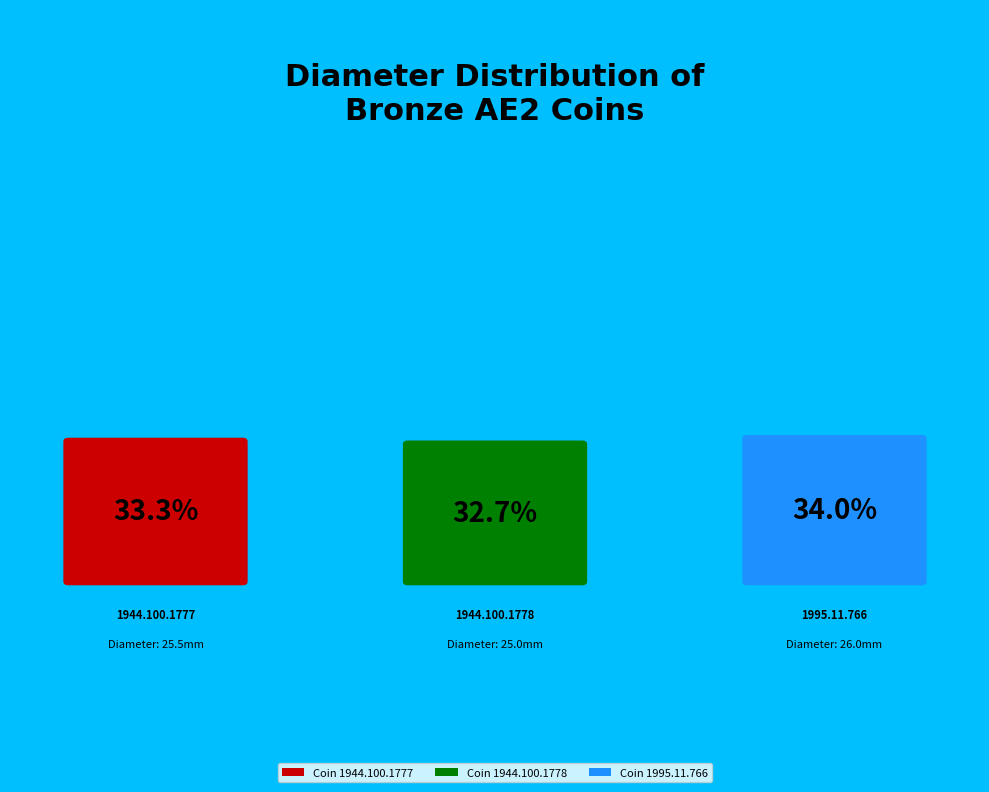

Which slice is the largest?

Coin 1995.11.766